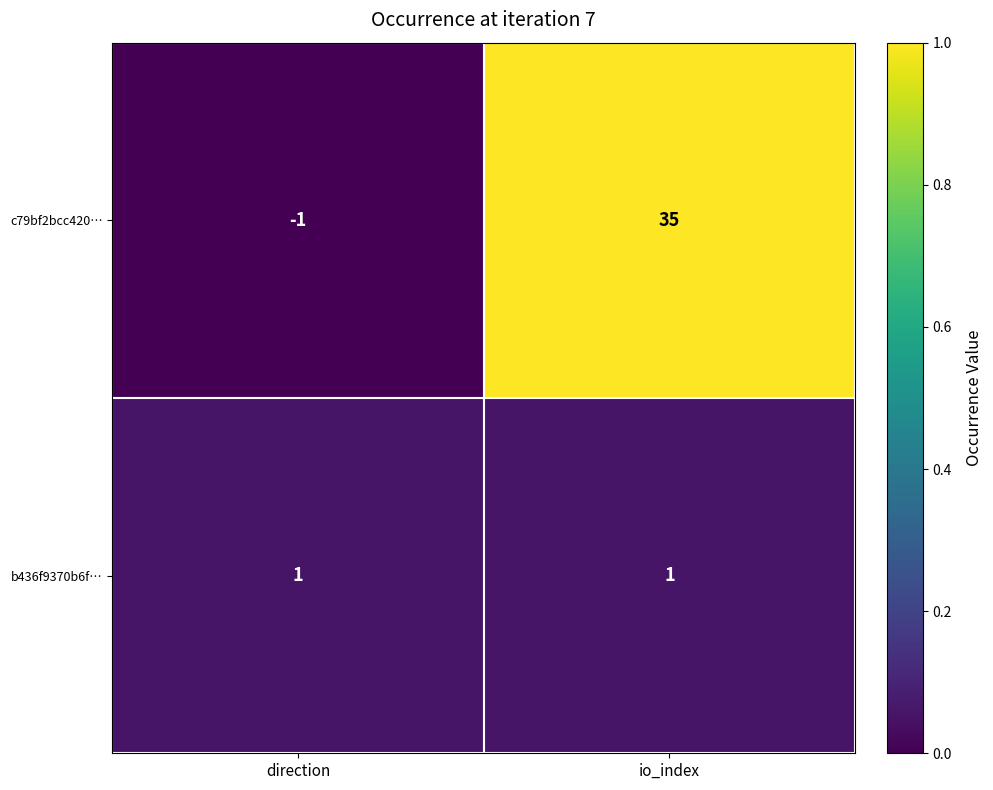

Which series has the widest spread of values?

c79bf2bcc420…